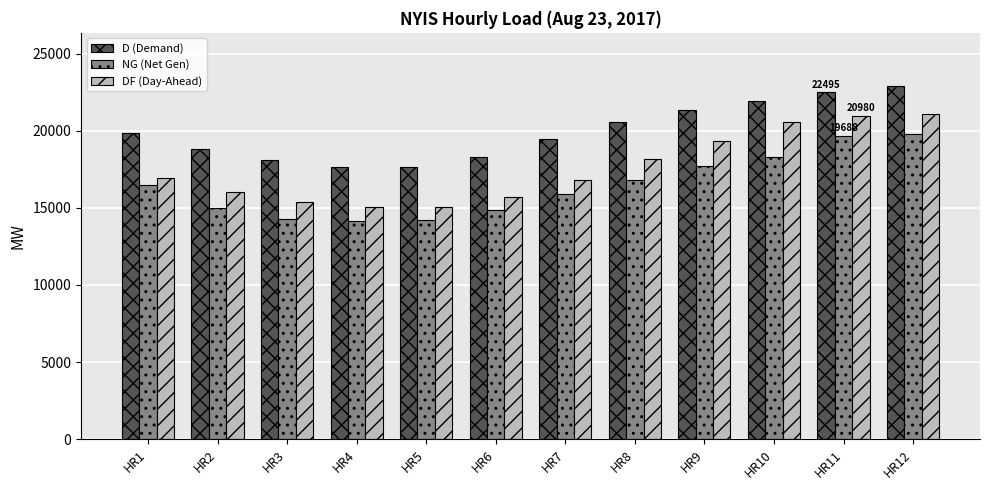

Are the bars grouped side by side (vs. stacked)?

Yes